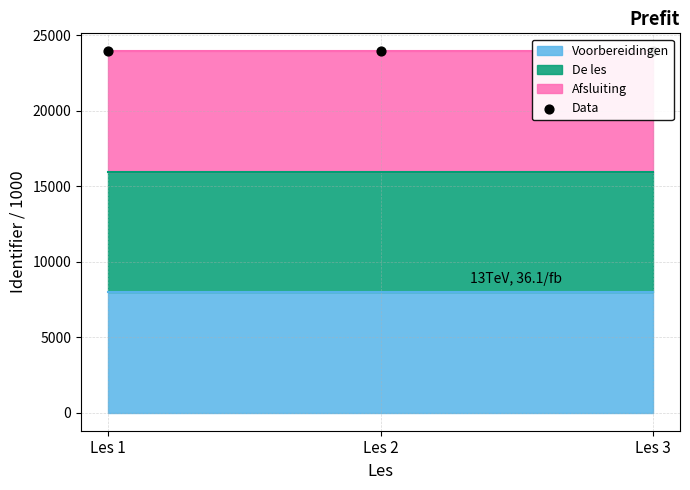

What is the ratio of the value at Les 2 to the value at Les 1?

1.0